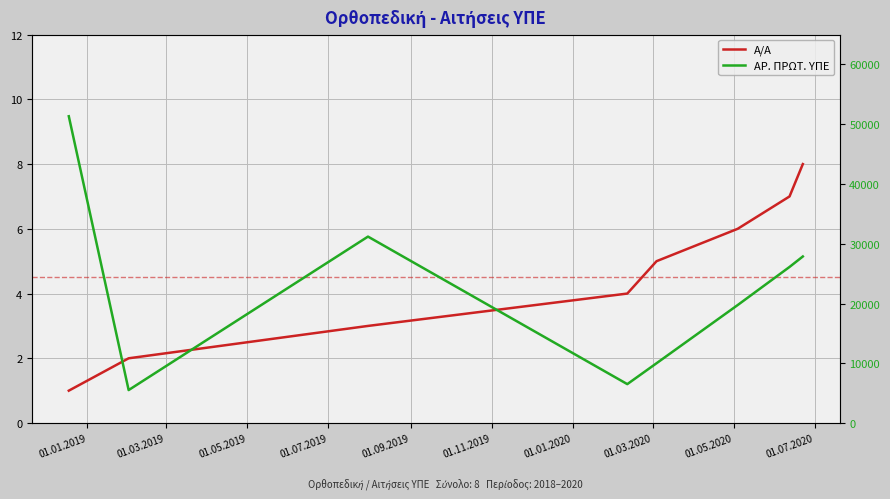

The ΑΡ. ΠΡΩΤ. ΥΠΕ series shows 27049 at 01.11.2019. True or false?

False